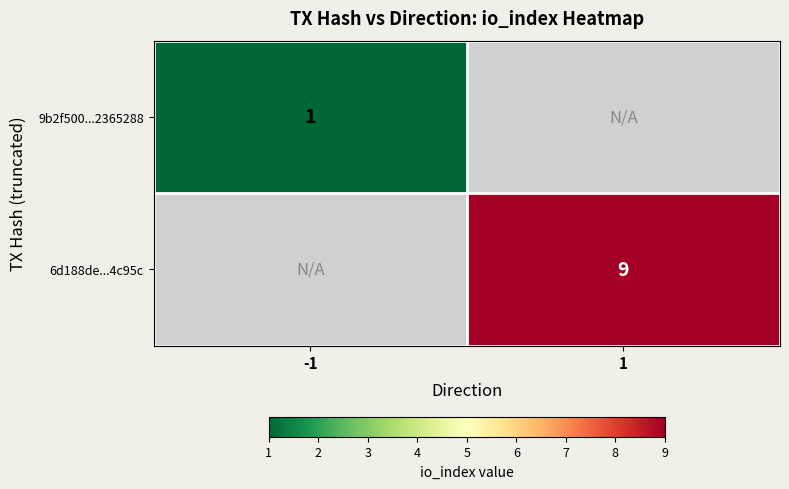

The 6d188de...4c95c series shows 9 at 1. True or false?

True